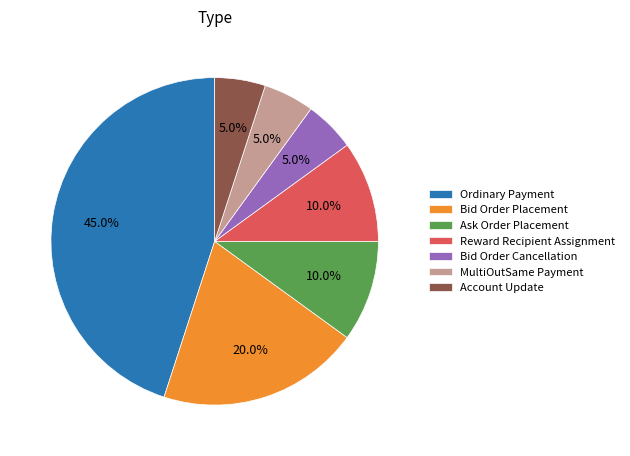

Does Ordinary Payment account for over 50% of the chart?

No